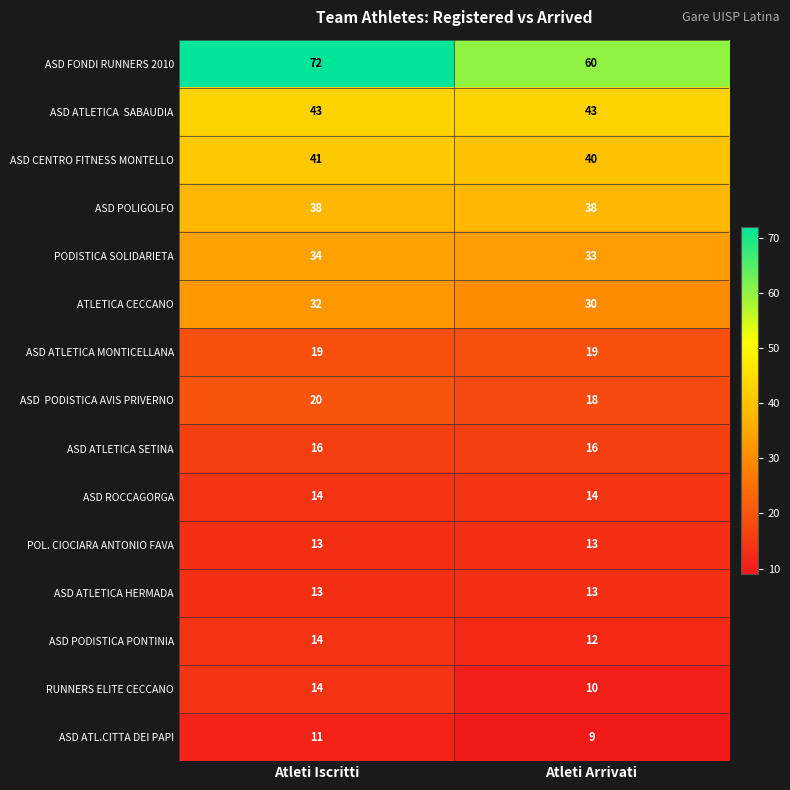

Rank the categories by PODISTICA SOLIDARIETA value from lowest to highest.

Atleti Arrivati, Atleti Iscritti